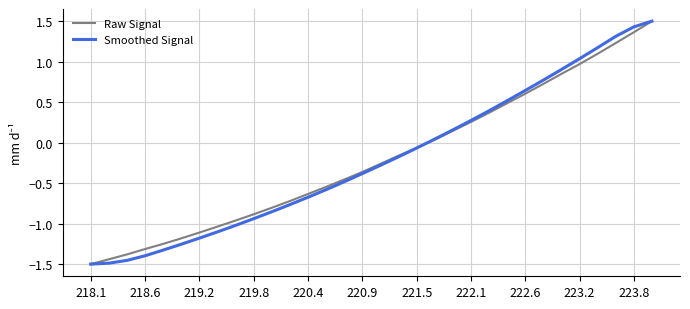

What are all the series names shown in the legend?

Raw Signal, Smoothed Signal